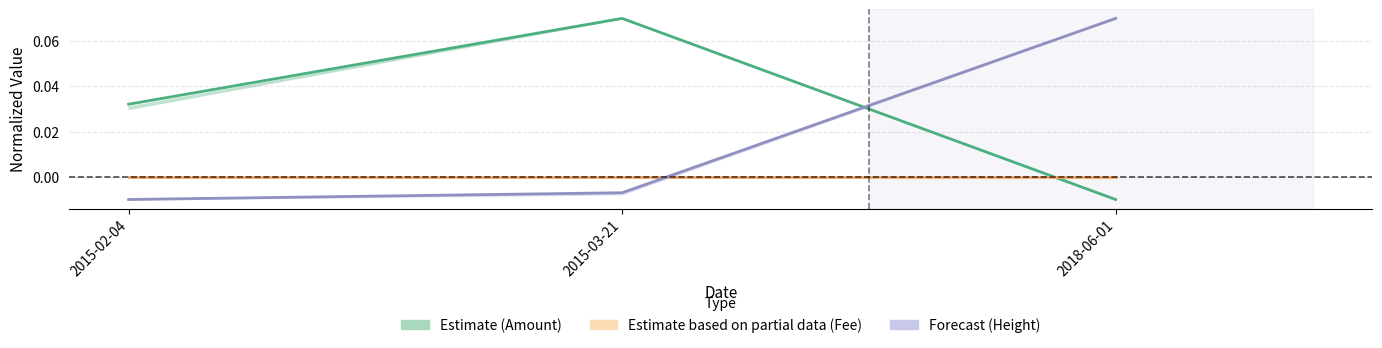

Rank the series at 2015-02-04 from highest to lowest value.

Amount, Fee, Height